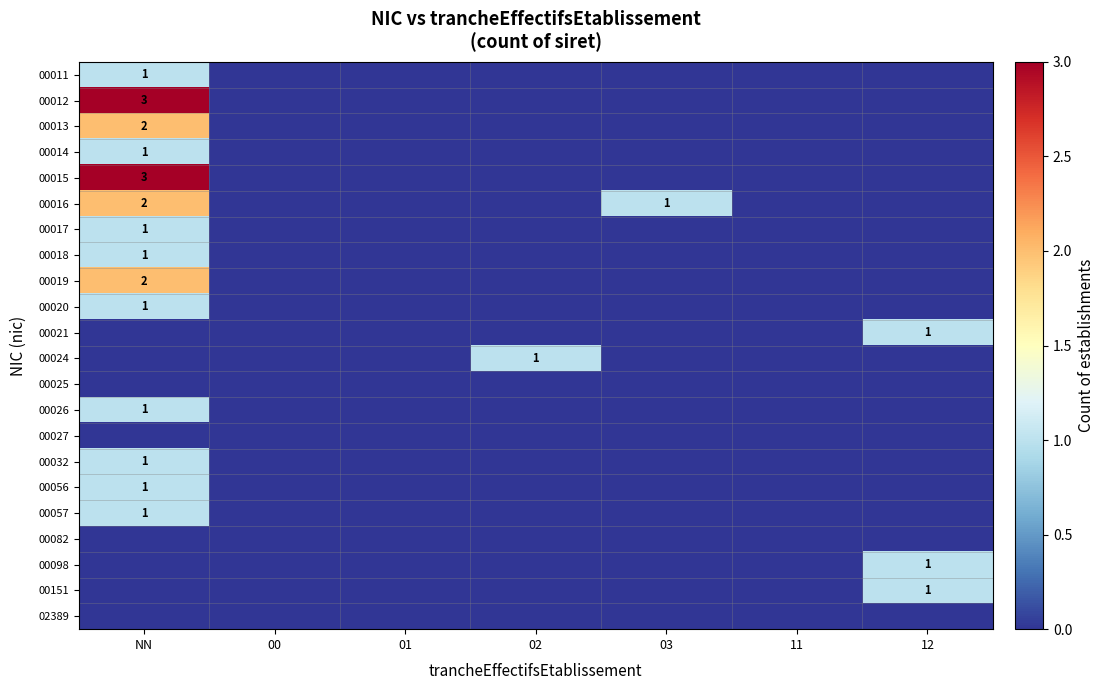

At how many categories does at least one series exceed 0?

4